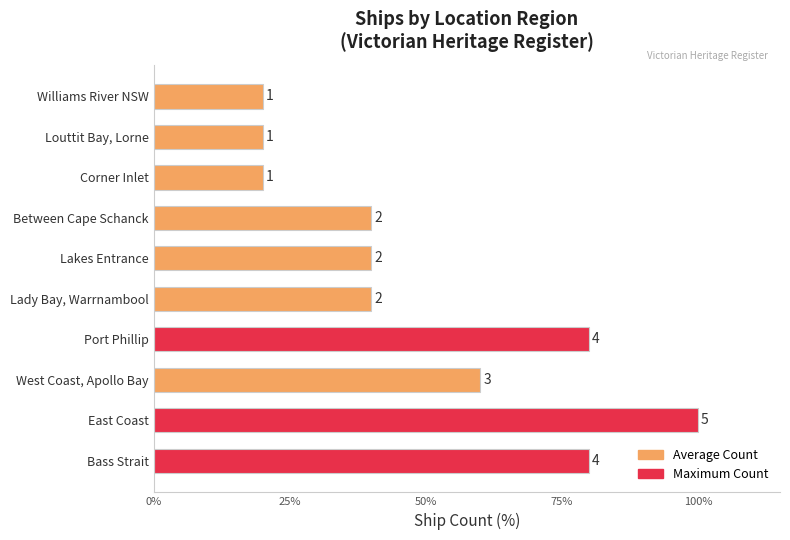

How many bars are there in total?

10